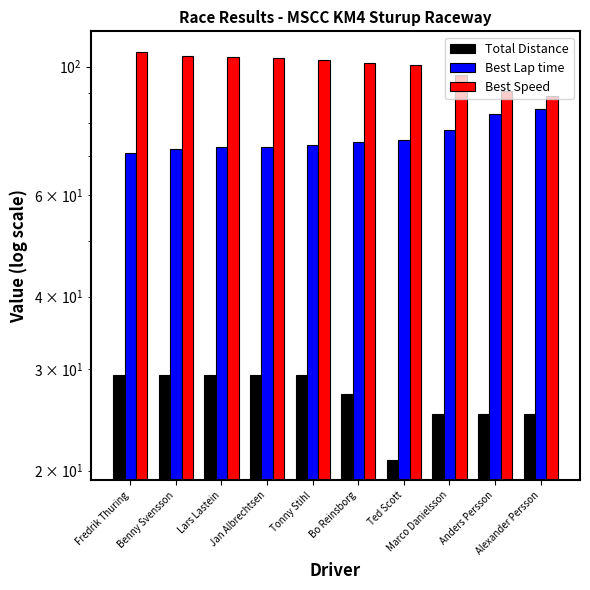

Which series has the largest range (max minus min)?

Best Speed